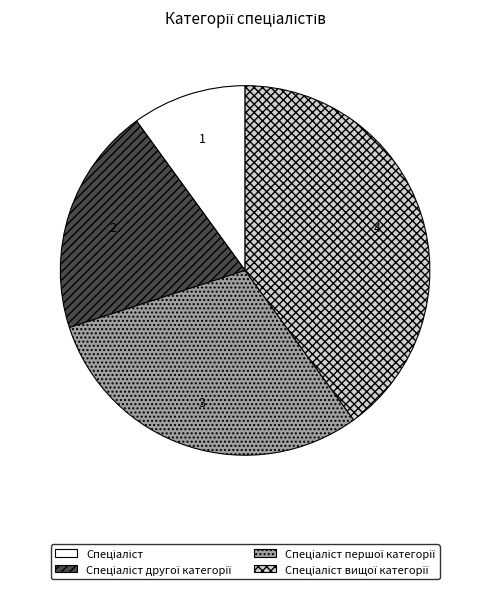

How many segments does this pie chart have?

4